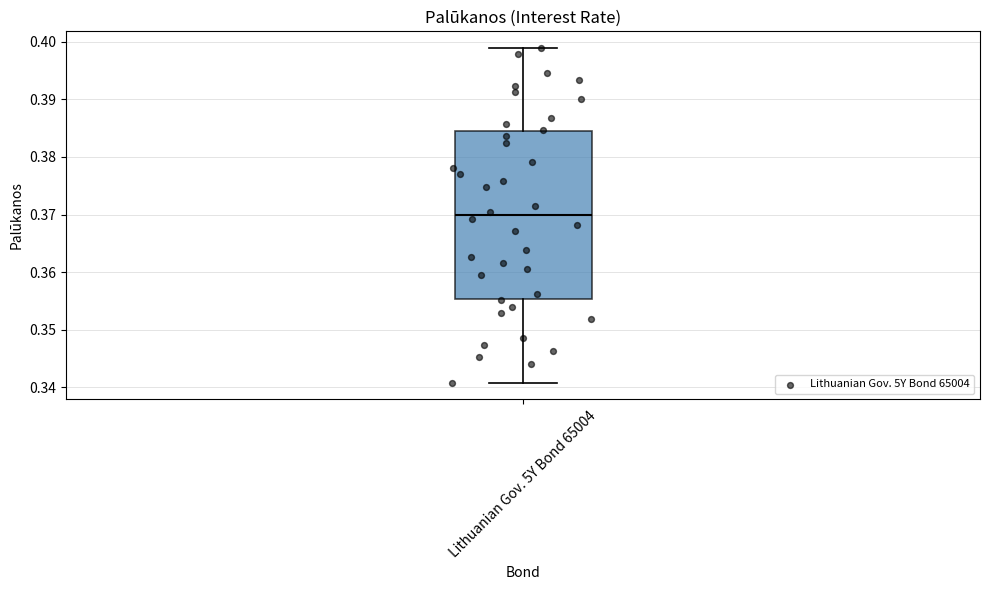

Transcribe this box plot: give where the median line is, the range the box spans, and where the two whiskers end, as read against the y-axis. The values are not printed on the chart, so give them approximately, as read against the axis.

median 0.370, box 0.355 to 0.384, whiskers 0.341 to 0.399